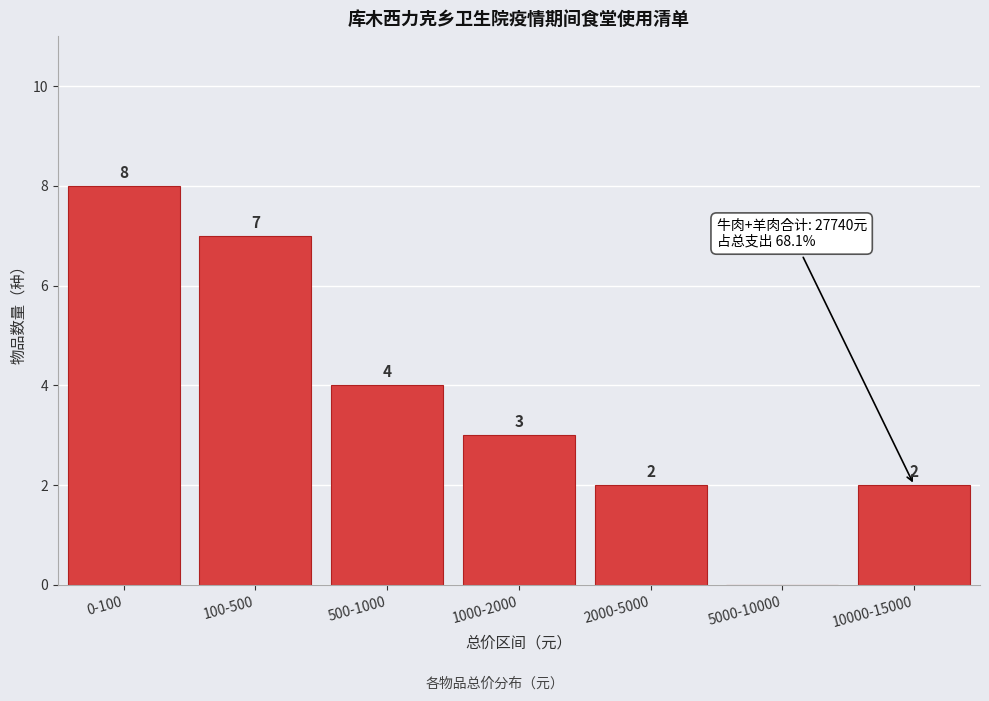

Reading left to right, list all the values displayed in this chart.

0-100=8	100-500=7	500-1000=4	1000-2000=3	2000-5000=2	5000-10000=0	10000-15000=2